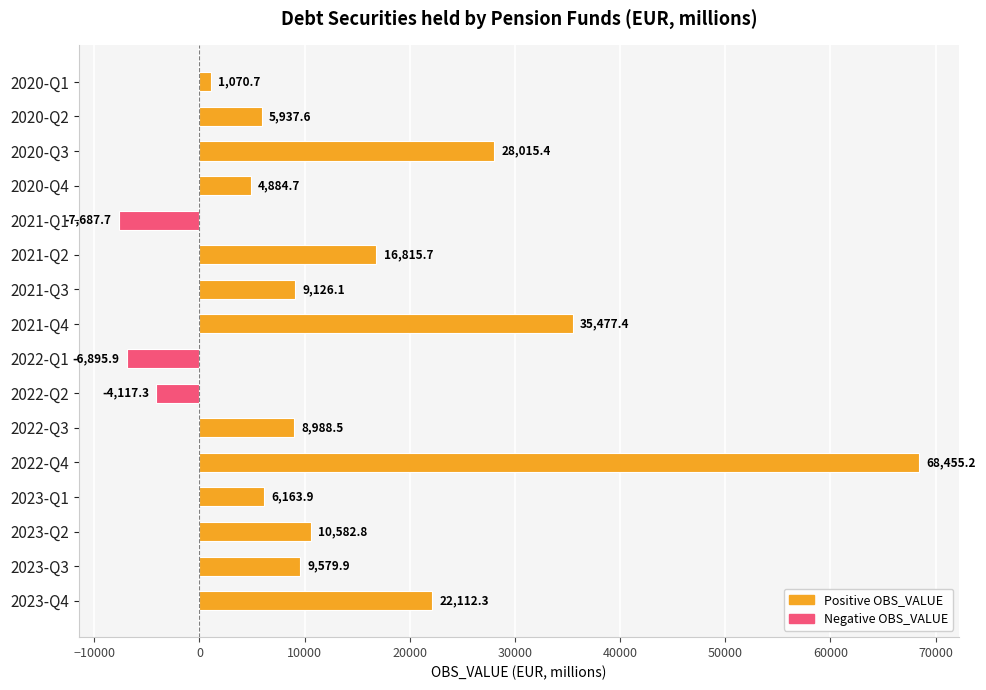

What is the difference between the second highest and minimum values?

43165.1